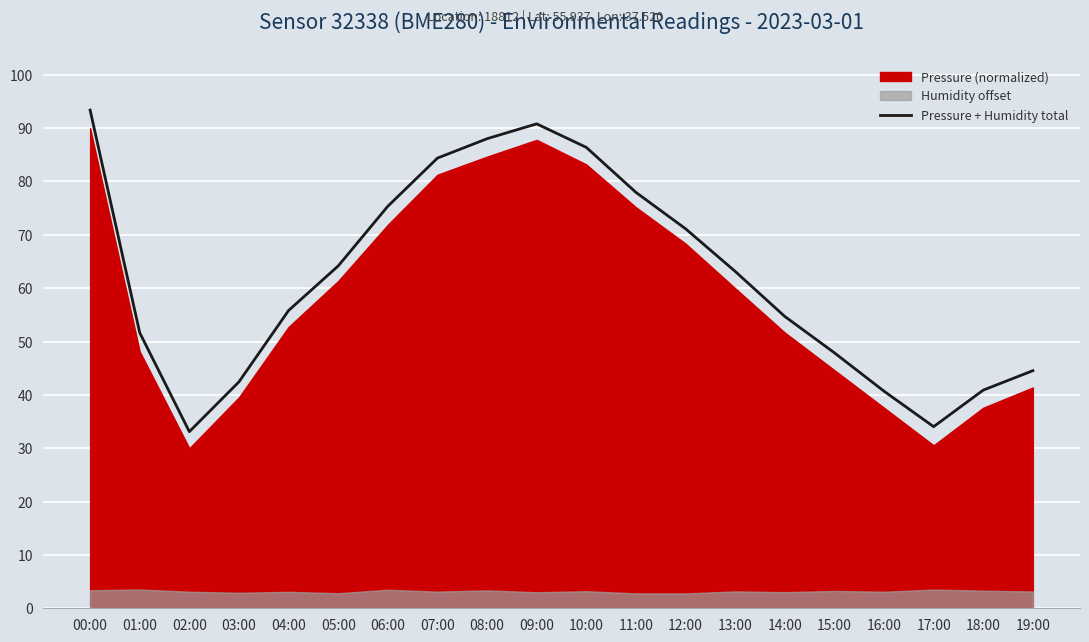

What is the label of the 6th point from the right?

14:00